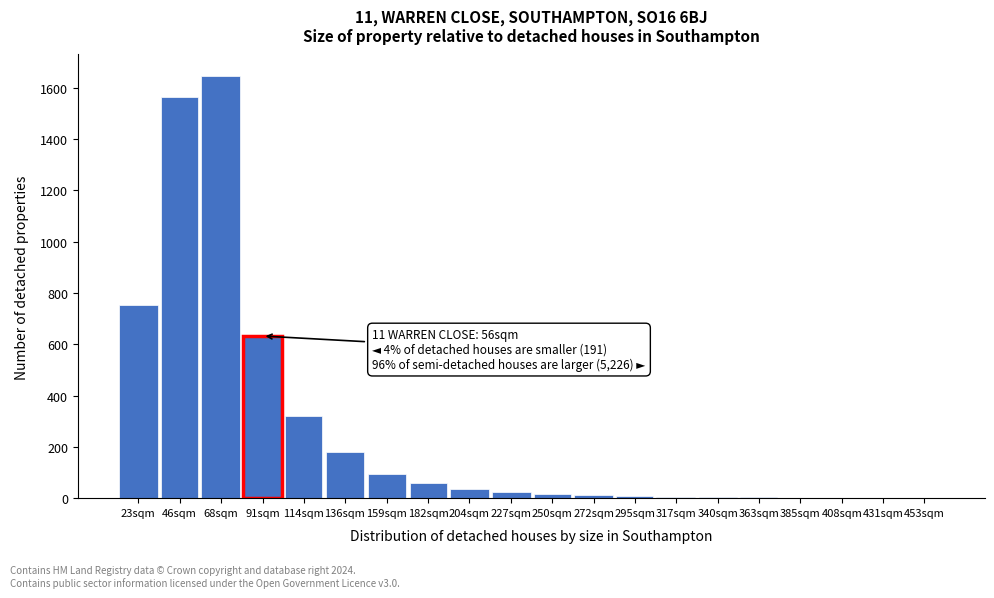

Where is the data nearest to the value 824?

23sqm